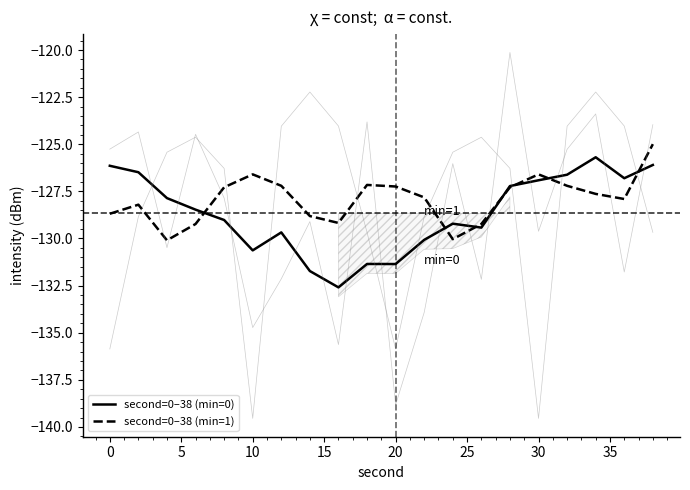

True or false: second=0–38 (min=1) has a value of -172.3 at 30.

False